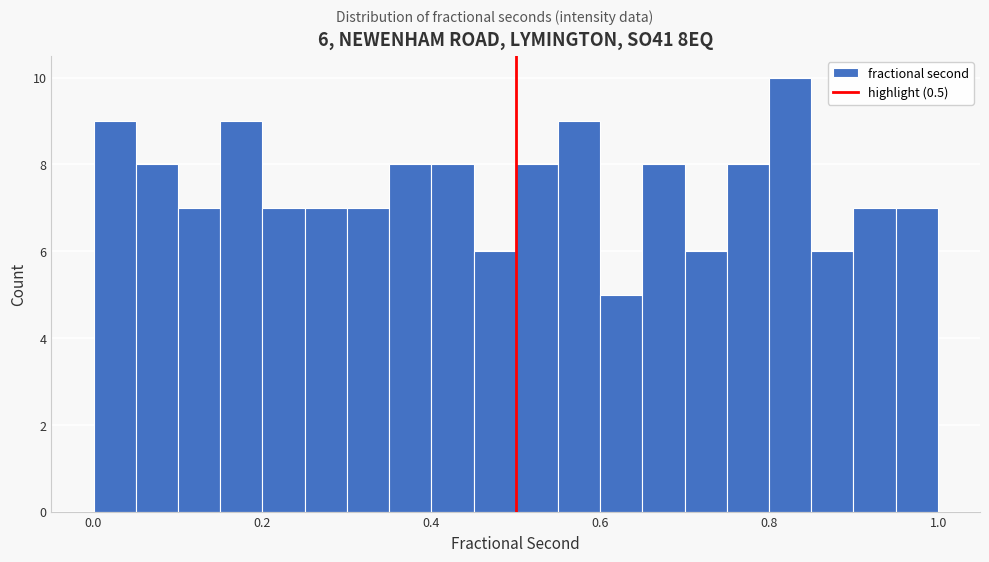

Read against the x-axis, roughly where is the centre of the tallest bar?

0.82